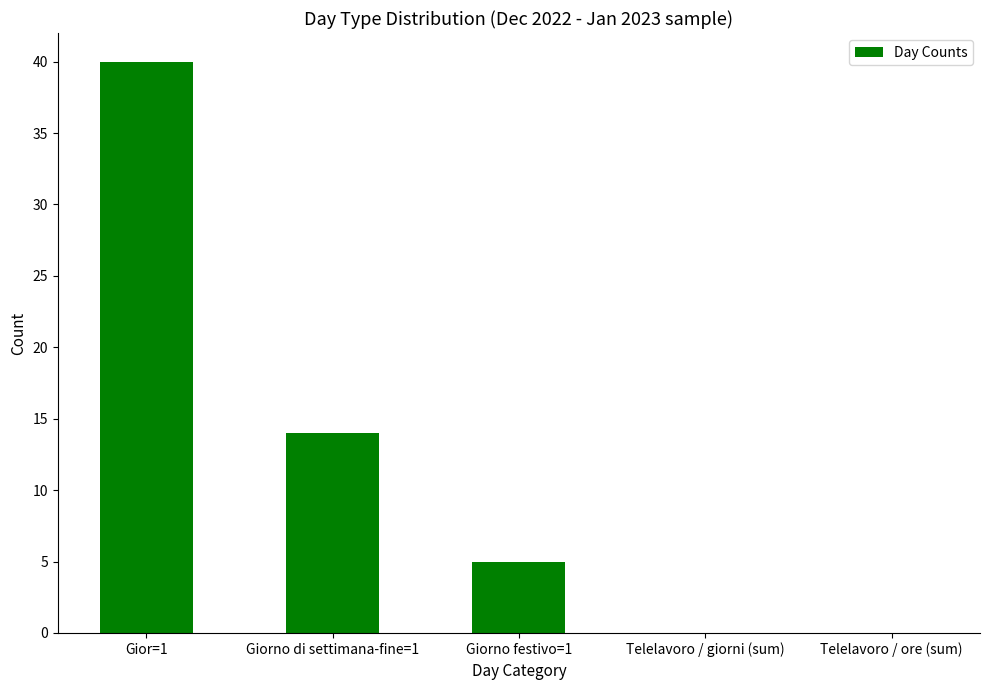

How many categories are shown in the chart?

5